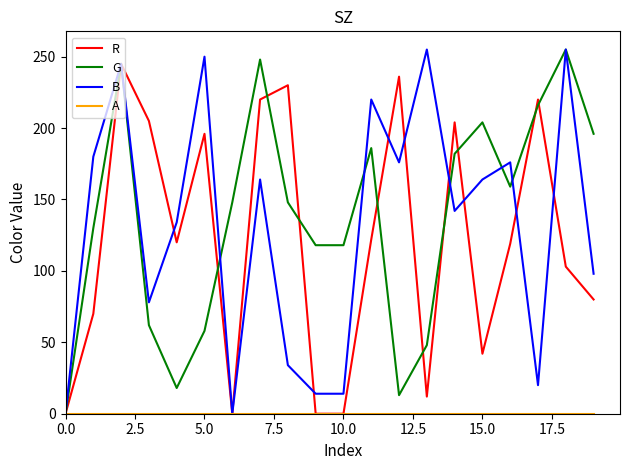

Reading left to right, transcribe all the data shown in this chart.

R: 0	70	245	205	120	196	0	220	230	0	0	122	236	12	204	42	119	220	103	80
G: 0	130	245	62	18	58	148	248	148	118	118	186	13	48	182	204	159	216	255	196
B: 0	180	245	78	134	250	0	164	34	14	14	220	176	255	142	164	176	20	255	98
A: 0	0	0	0	0	0	0	0	0	0	0	0	0	0	0	0	0	0	0	0